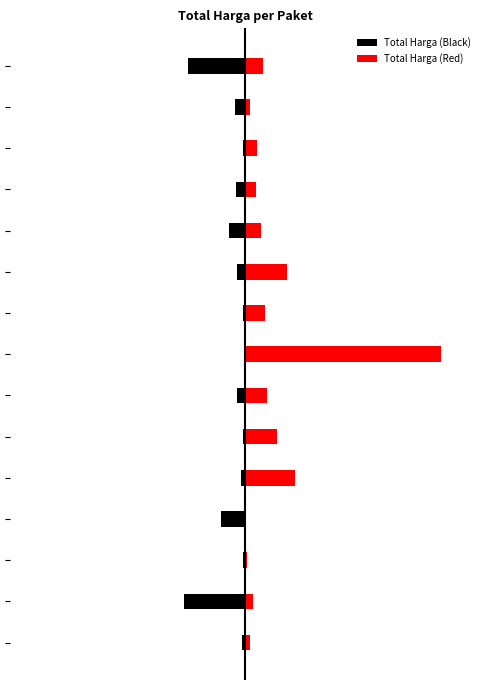

How many bars are there in each group?

2